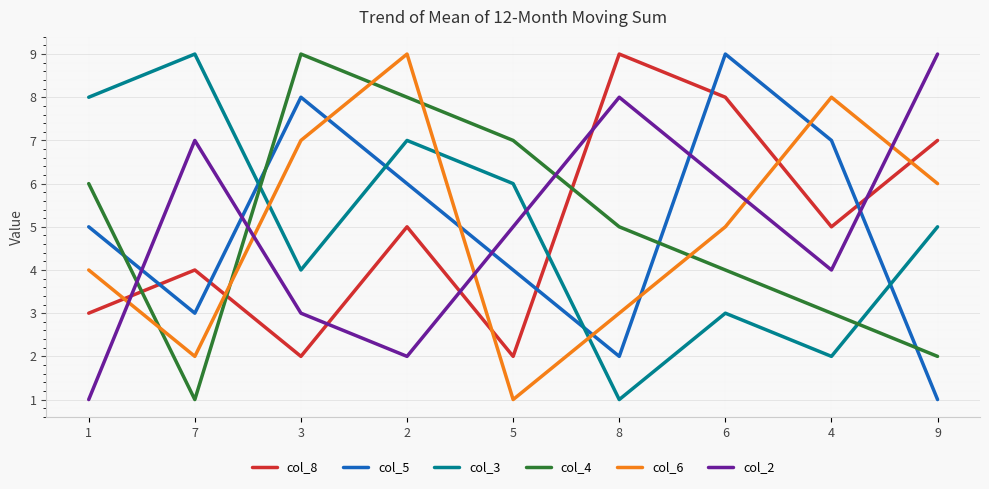

How many lines are shown in the chart?

6